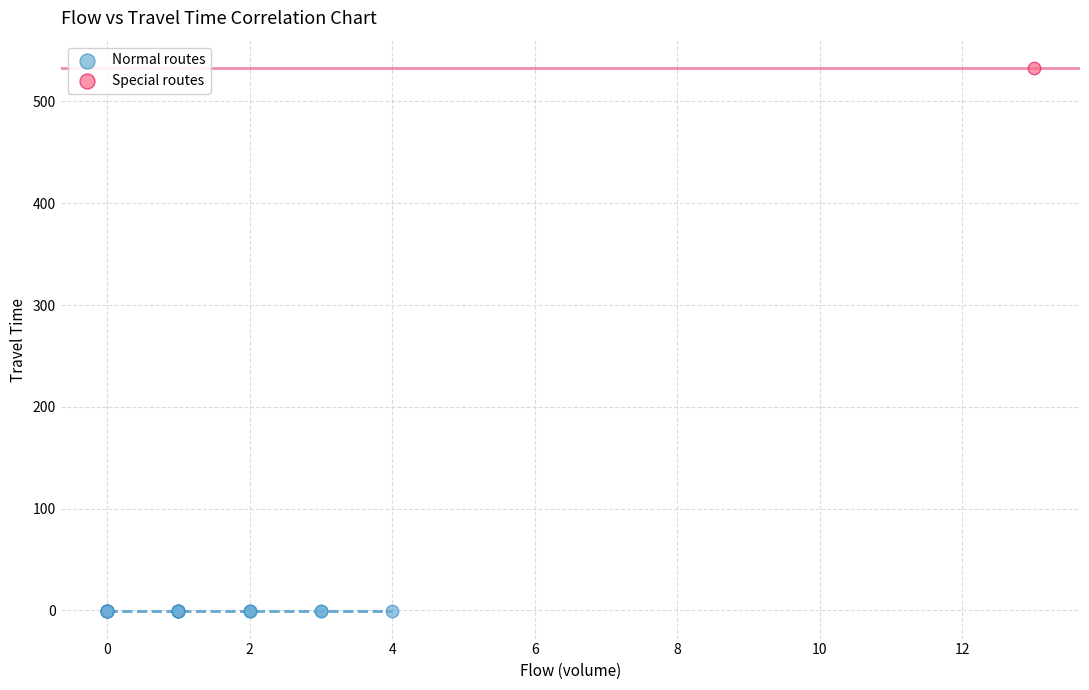

Which series reaches the minimum Y coordinate?

Normal routes